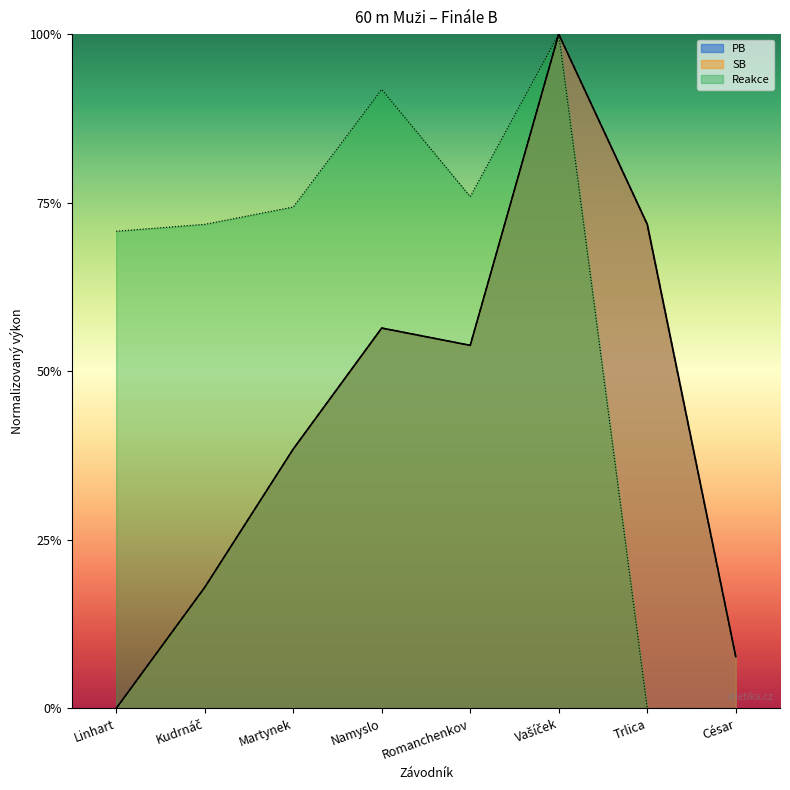

What is the difference between the maximum and minimum values in the PB series?

1.0